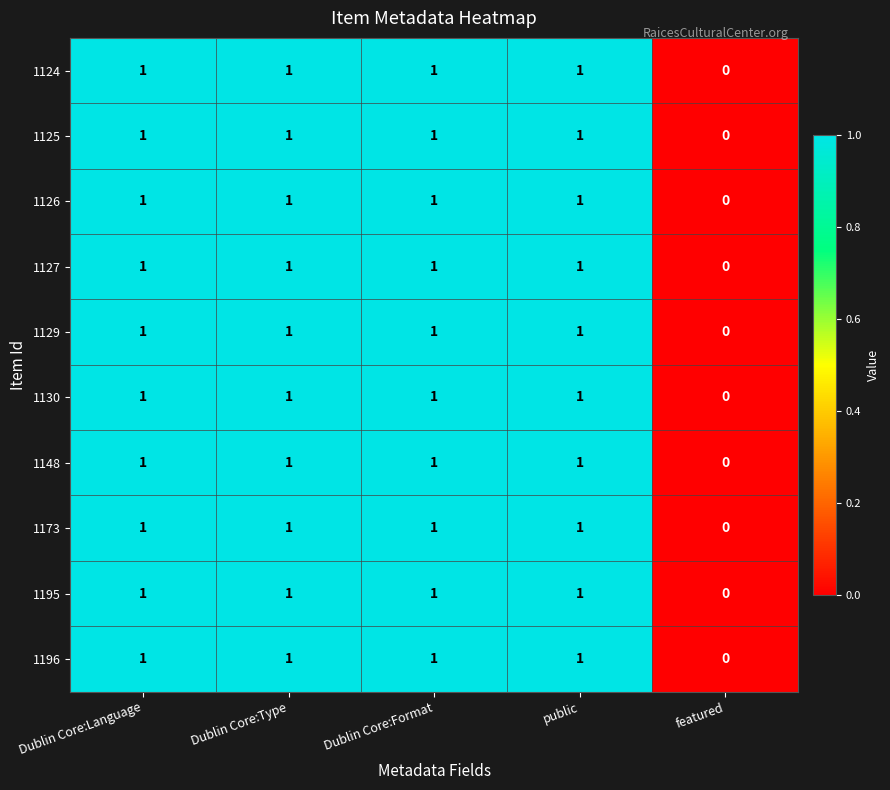

Which label corresponds to the smallest value in the chart?

featured